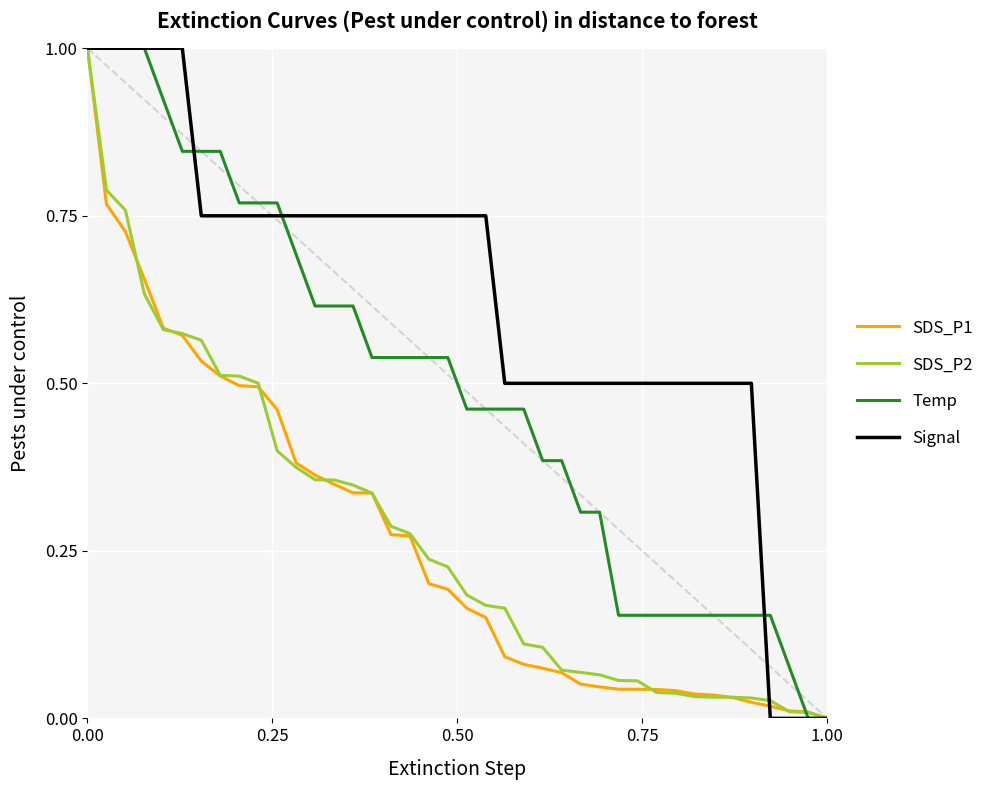

How many positive values does the SDS_P1 series have?

39